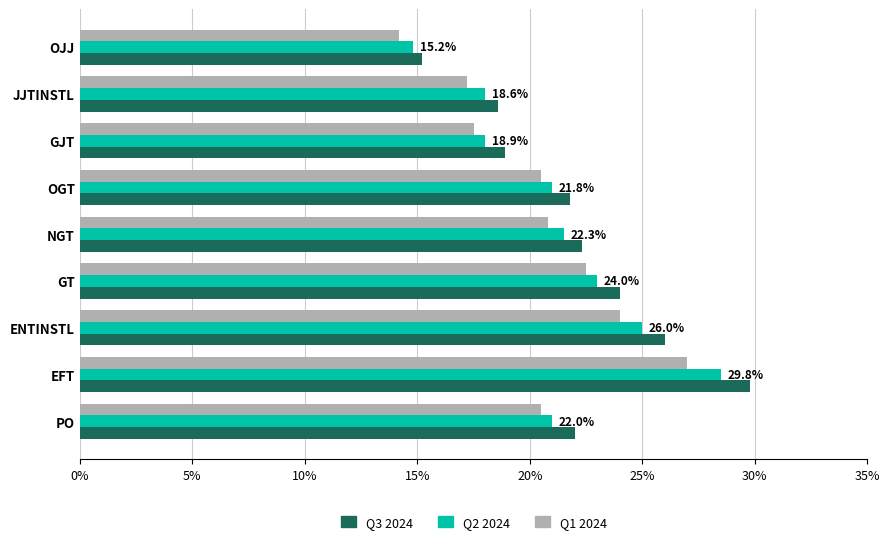

What is the sum of all Q1 2024 values?

184.2